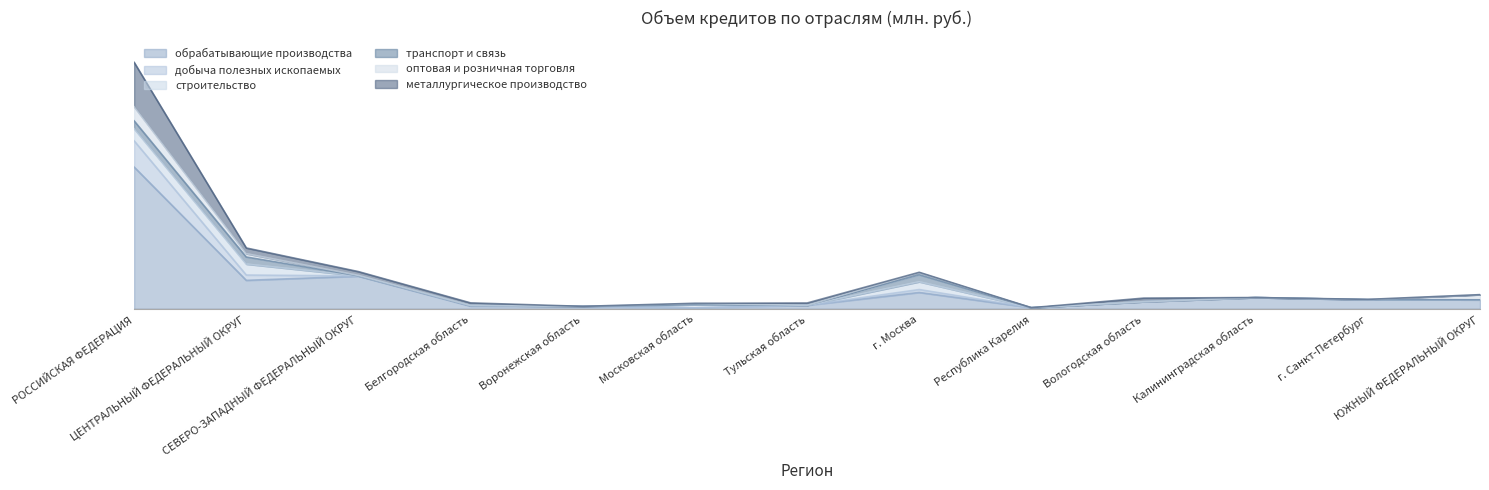

True or false: обрабатывающие производства and металлургическое производство intersect in this chart.

False